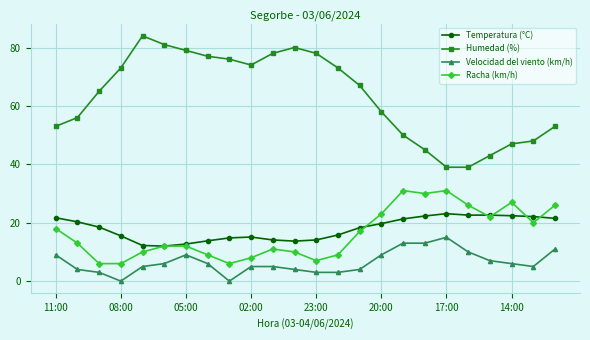

List the series in order of their peak value, highest first.

Humedad (%), Racha (km/h), Temperatura (°C), Velocidad del viento (km/h)